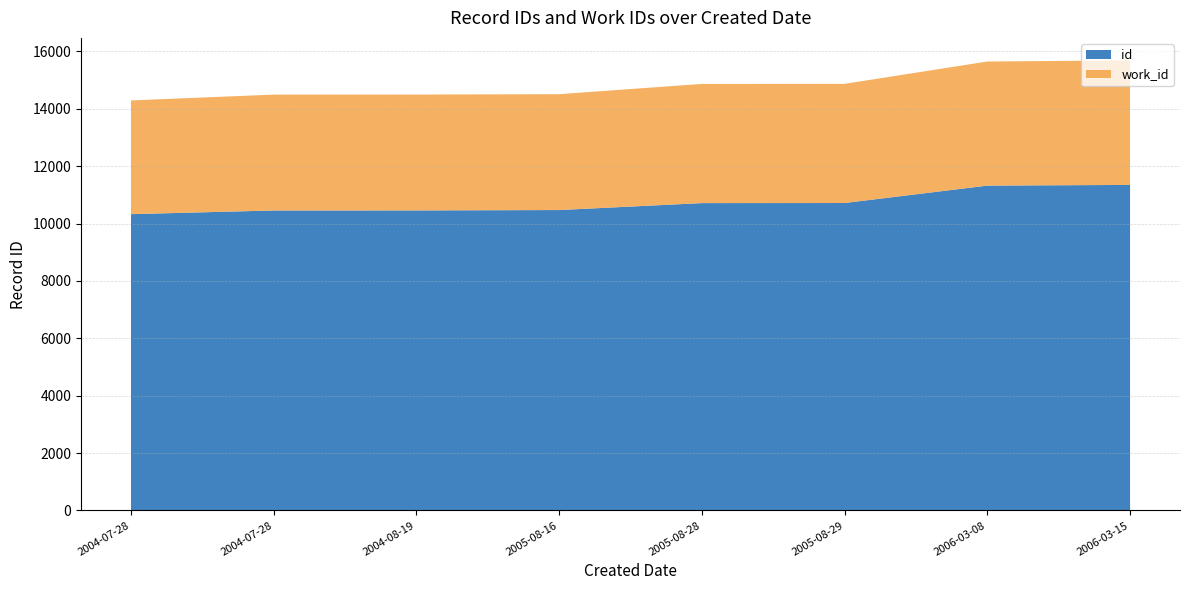

Reading left to right, what are all the values shown in this chart?

id: 2004-07-28=10327	2004-07-28=10455	2004-08-19=10457	2005-08-16=10470	2005-08-28=10712	2005-08-29=10715	2006-03-08=11322	2006-03-15=11346
work_id: 2004-07-28=3963	2004-07-28=4038	2004-08-19=4038	2005-08-16=4038	2005-08-28=4153	2005-08-29=4153	2006-03-08=4324	2006-03-15=4339